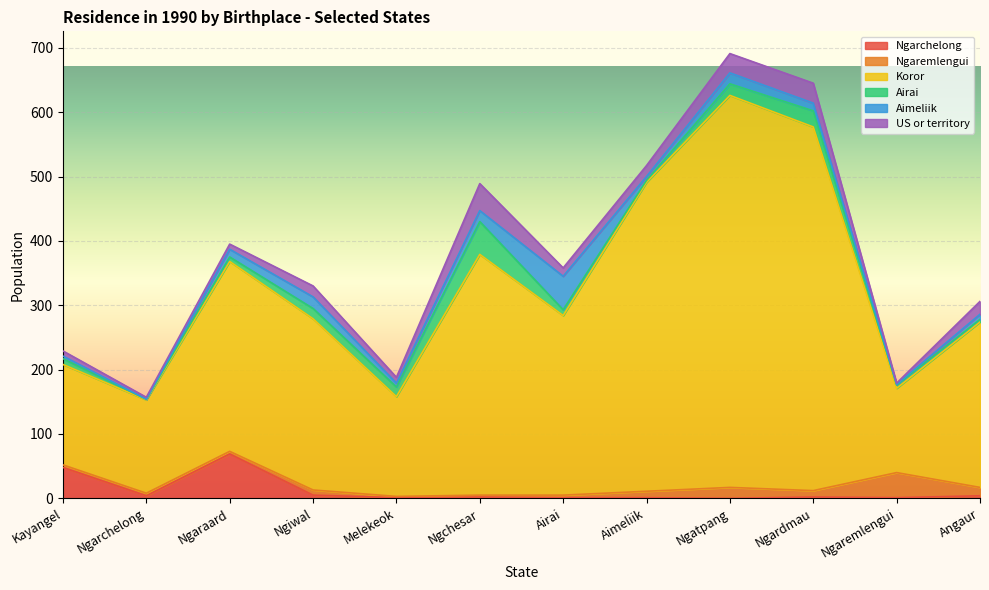

Where is the first local minimum for Aimeliik?

Ngarchelong